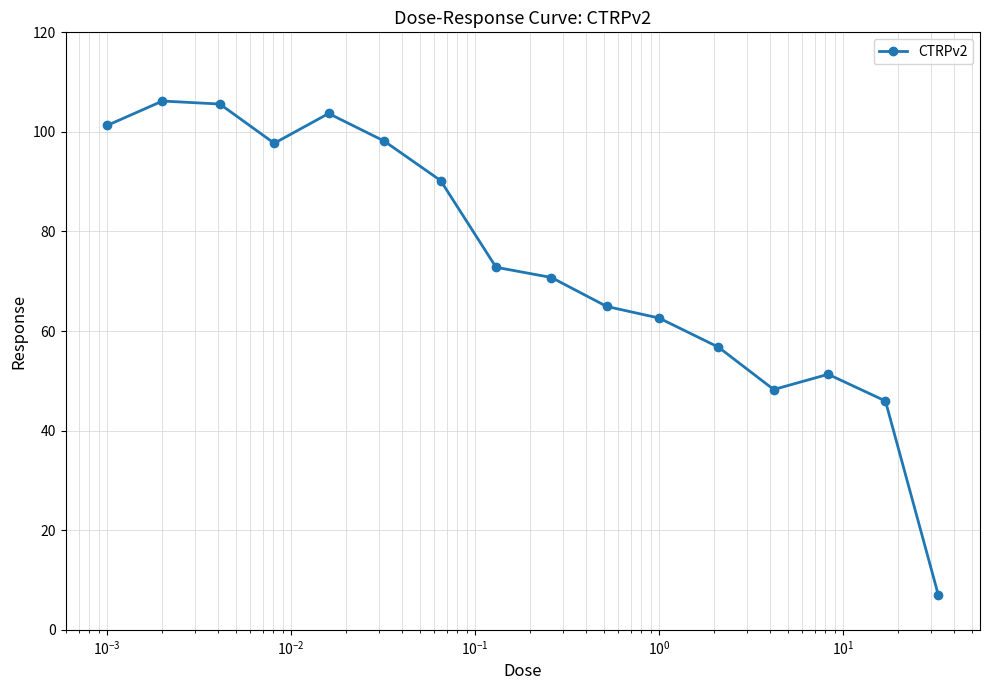

What is the value of the 3rd point from the left?

105.6